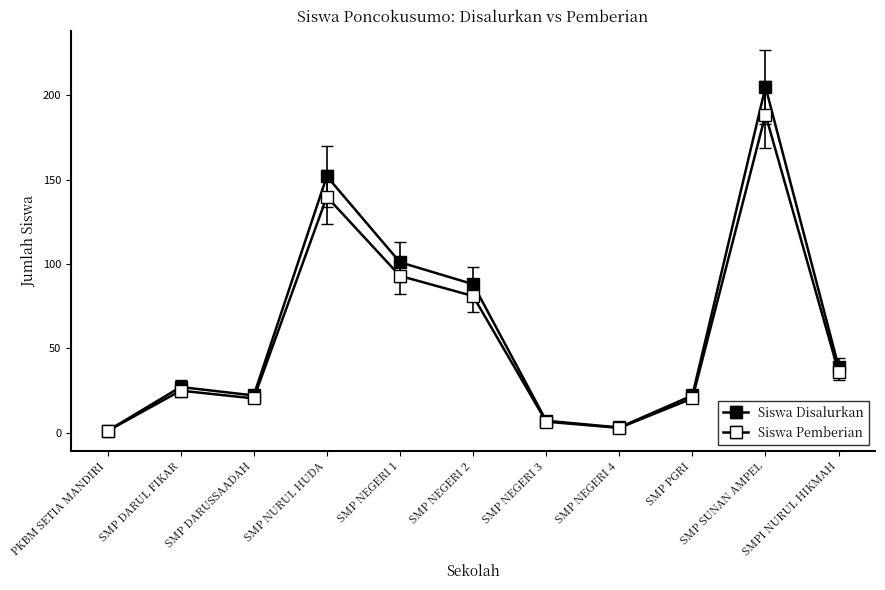

Reading left to right, what are all the values shown in this chart?

Siswa Disalurkan: 1.0	27.0	22.0	152.0	101.0	88.0	7.0	3.0	22.0	205.0	39.0
Siswa Pemberian: 0.9	24.8	20.2	139.8	92.9	81.0	6.4	2.8	20.2	188.6	35.9